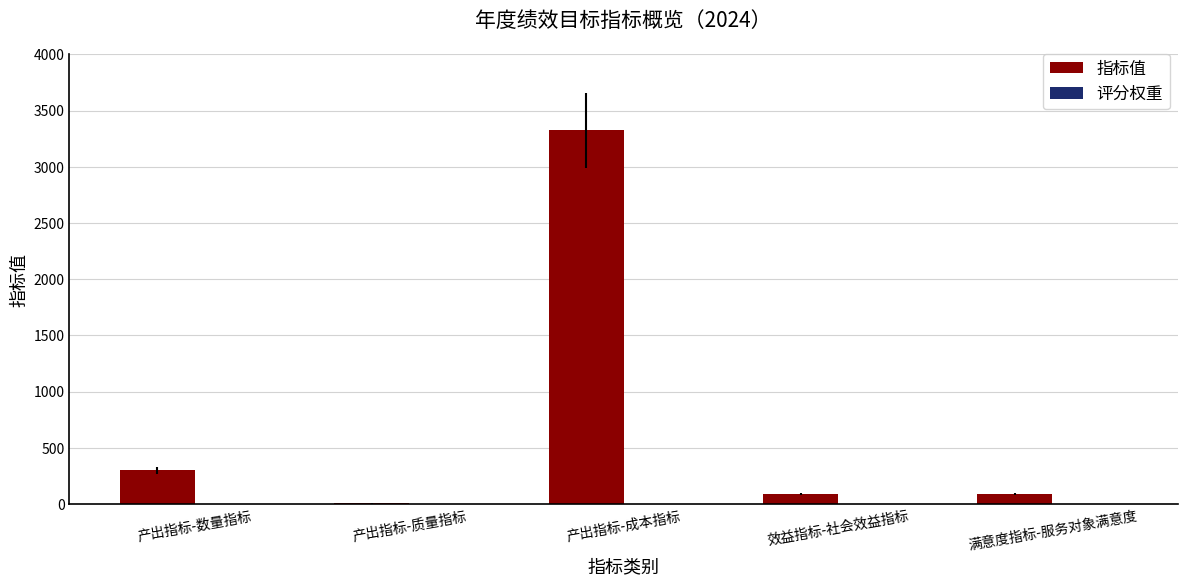

The value of 指标值 at 产出指标-成本指标 is 3325. True or false?

True